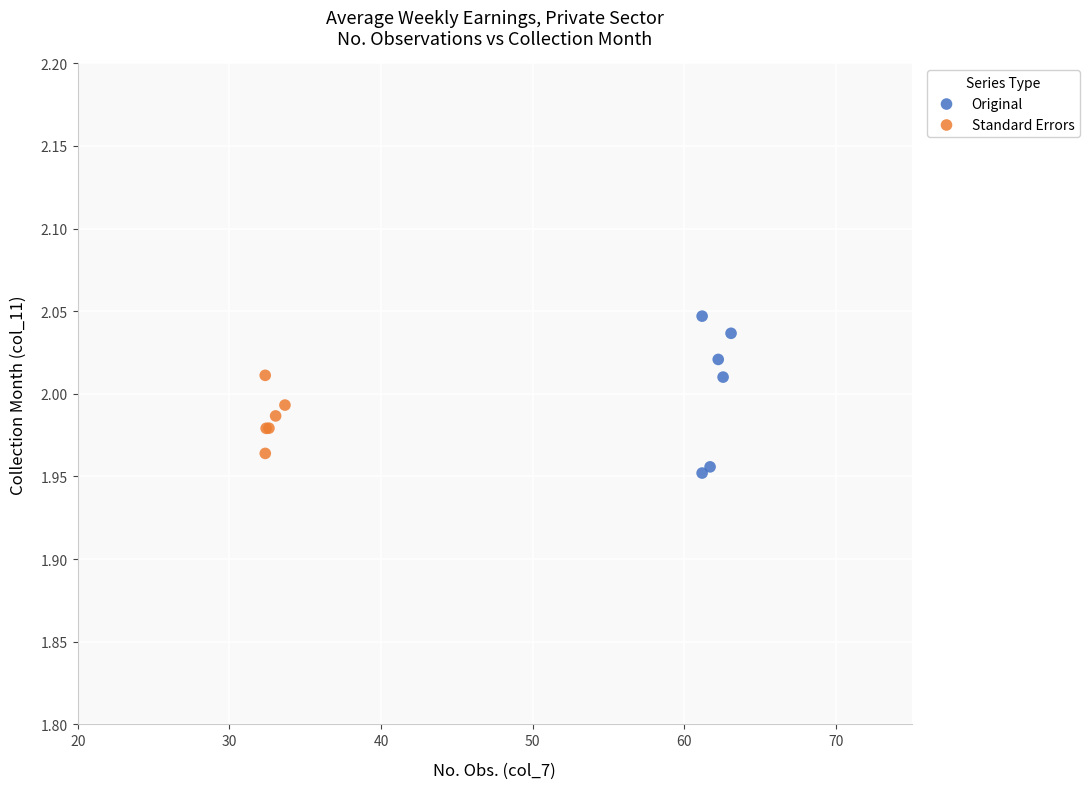

Which series reaches the maximum Y coordinate?

Original